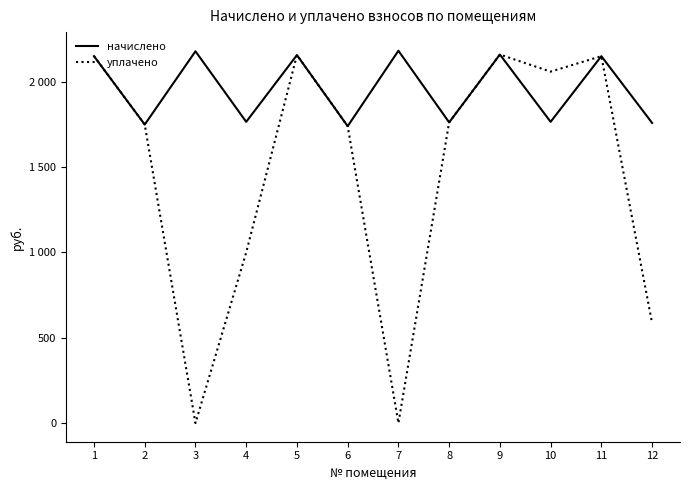

Reading left to right, extract all data points from this chart.

начислено: 2149.7	1749.0	2178.3	1764.9	2156.0	1739.5	2181.5	1761.7	2159.2	1764.9	2149.7	1758.5
уплачено: 2150.0	1749.0	0.0	1000.0	2156.0	1739.5	0.0	1761.7	2159.2	2059.1	2149.7	585.5